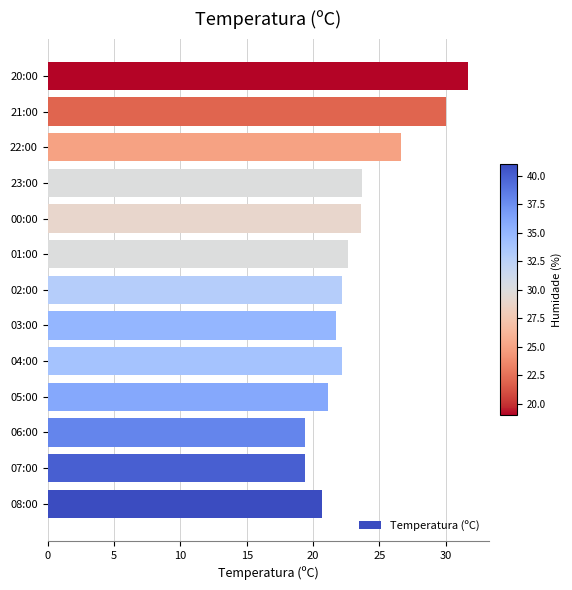

What is the smallest value displayed?

19.4